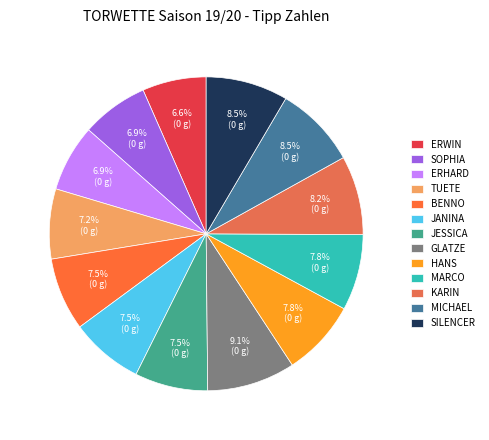

How many segments does this pie chart have?

13